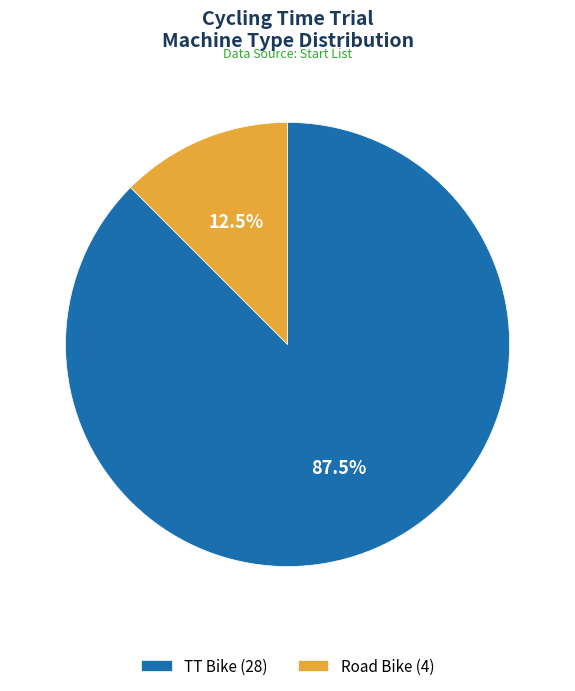

To the nearest percent, what is the difference between the largest and smallest slice percentages?

75%